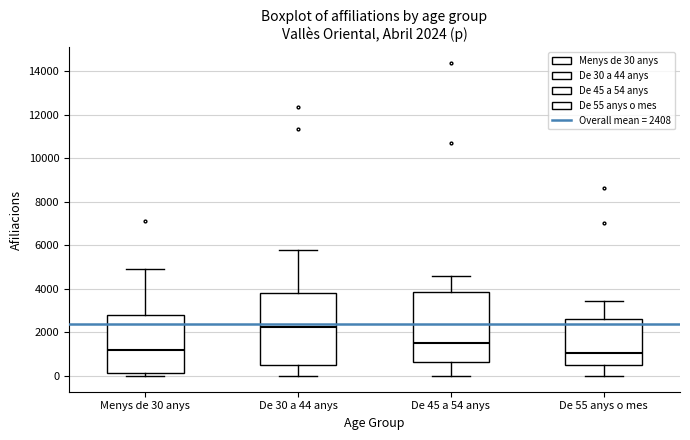

Which box's median line is the highest?

De 30 a 44 anys